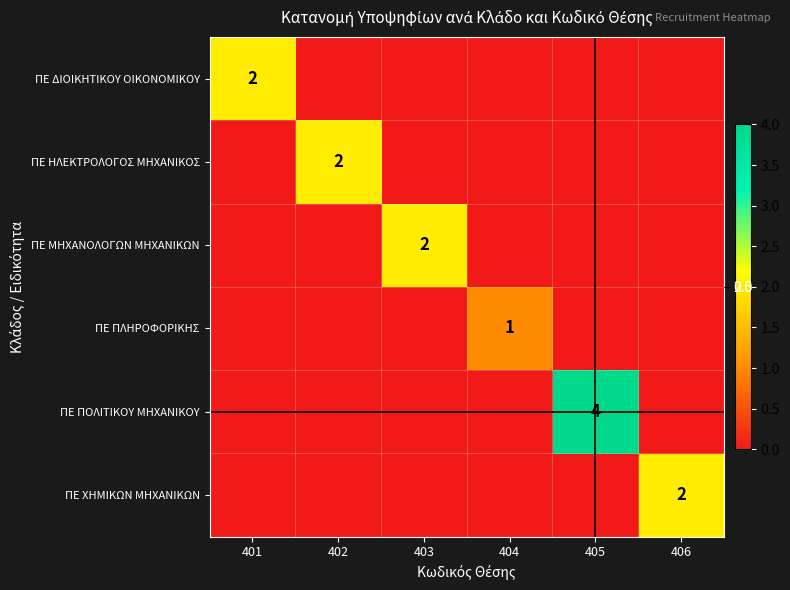

True or false: ΠΕ ΔΙΟΙΚΗΤΙΚΟΥ ΟΙΚΟΝΟΜΙΚΟΥ has a value of 2 at 401.

True